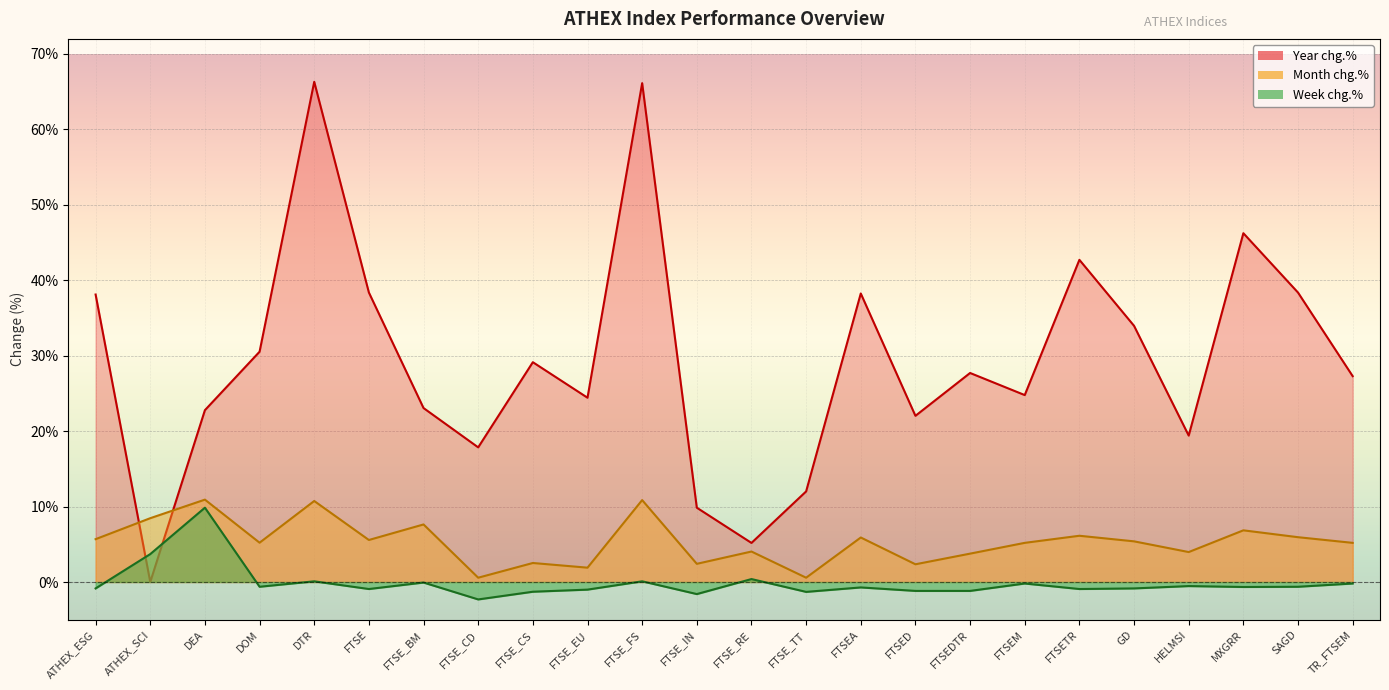

What is the value of the Month chg.% point at the 17th from the left?

3.8